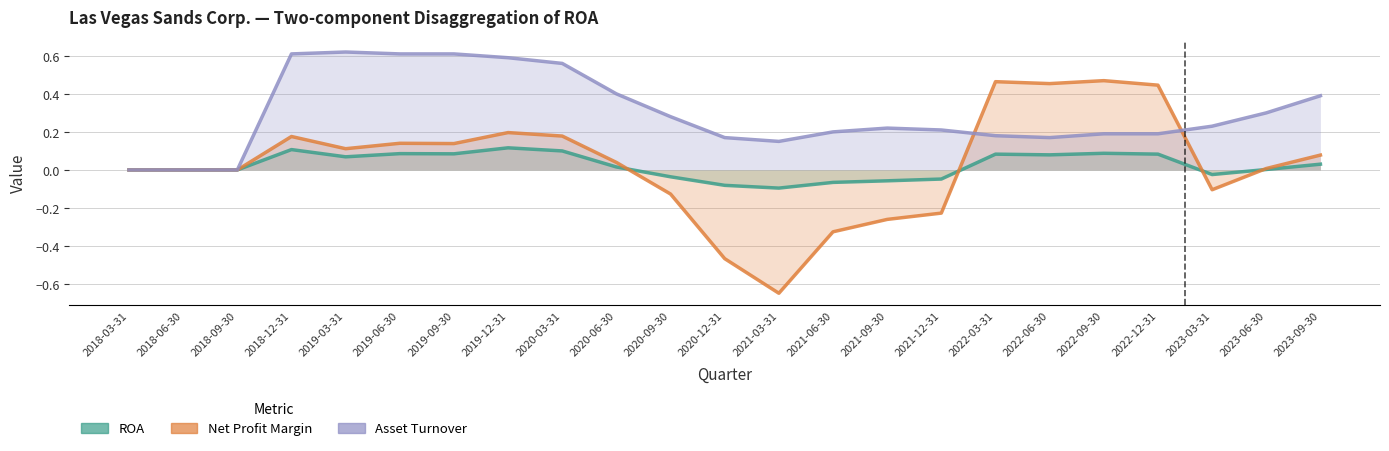

How many values in ROA are below zero?

7